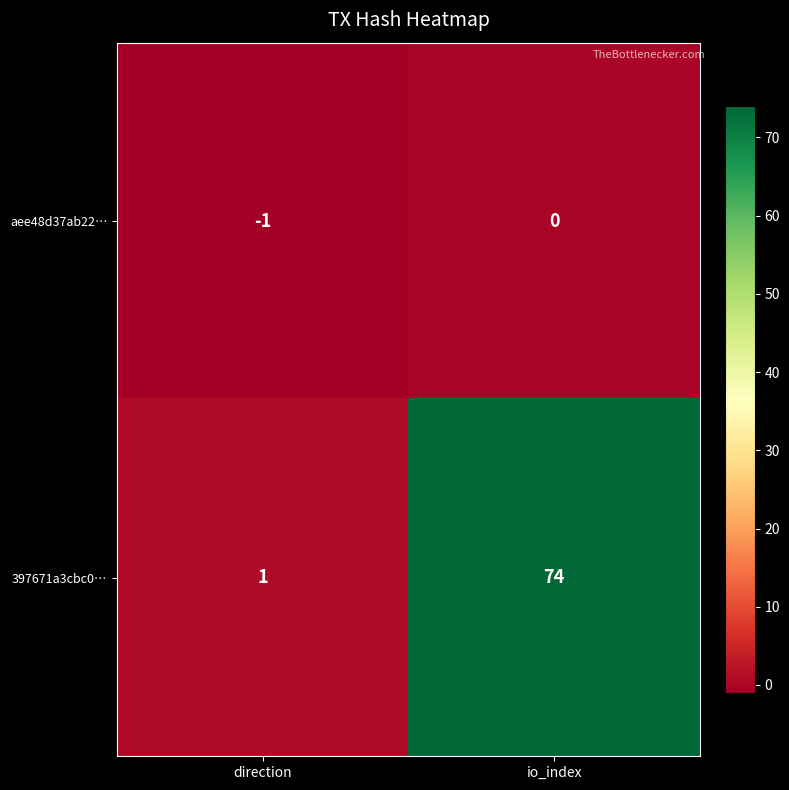

What is the sum of all 397671a3cbc0… values?

75